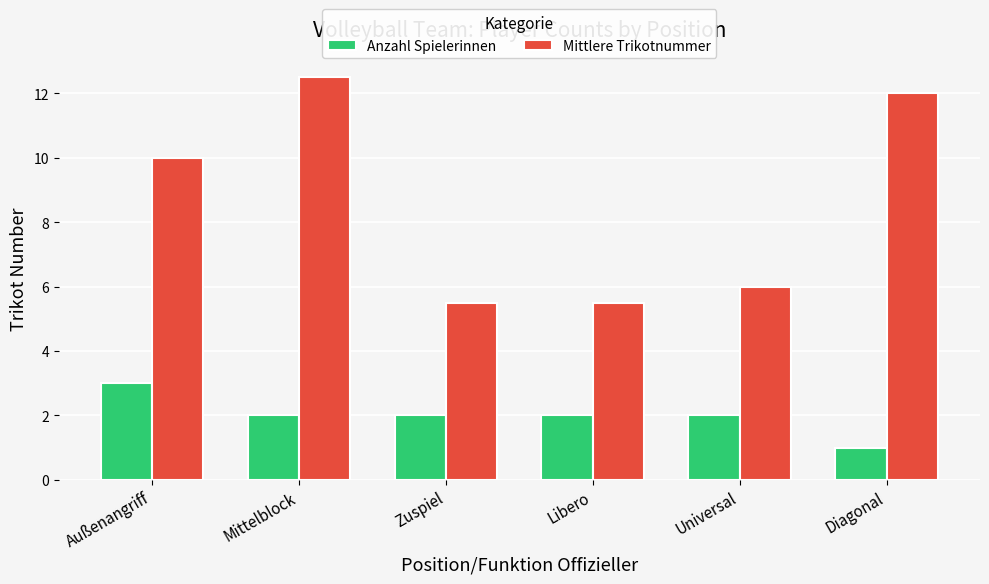

What is the label of the 3rd bar from the right?

Libero